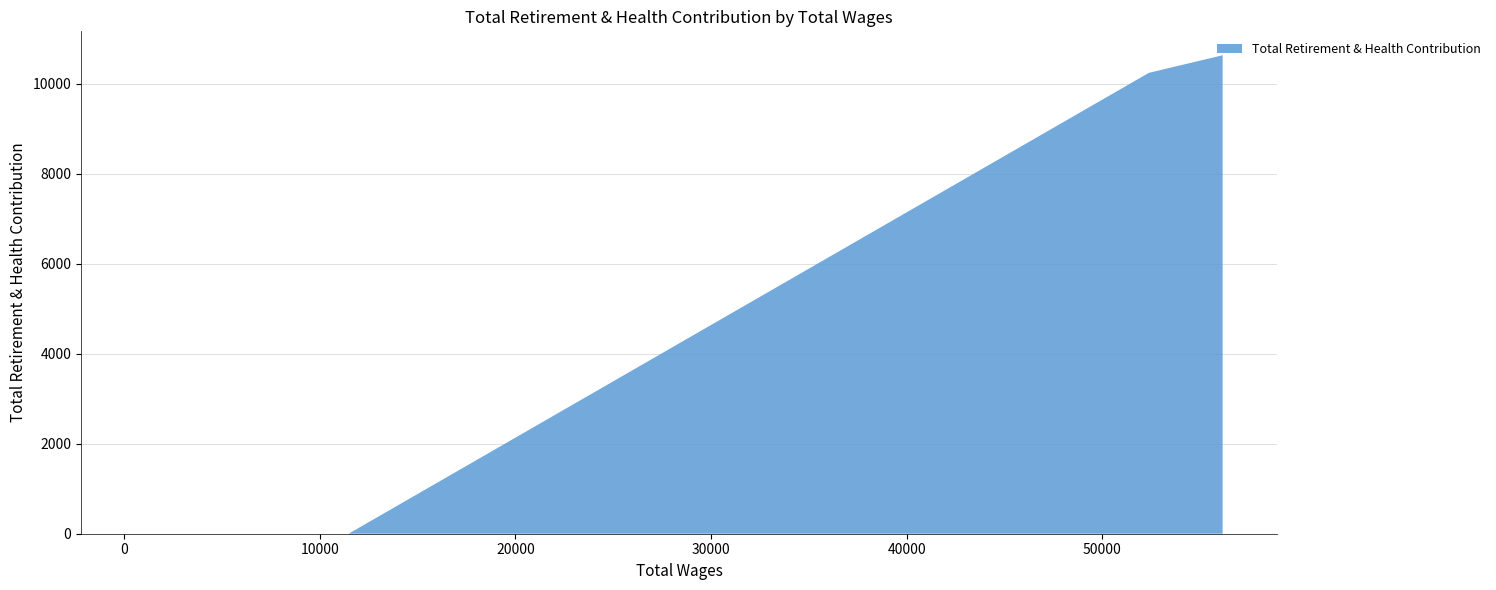

Reading right to left, list all the values displayed in this chart.

581.0=0	2269.0=0	4214.0=0	11478.0=0	52379.0=10241	56146.0=10631